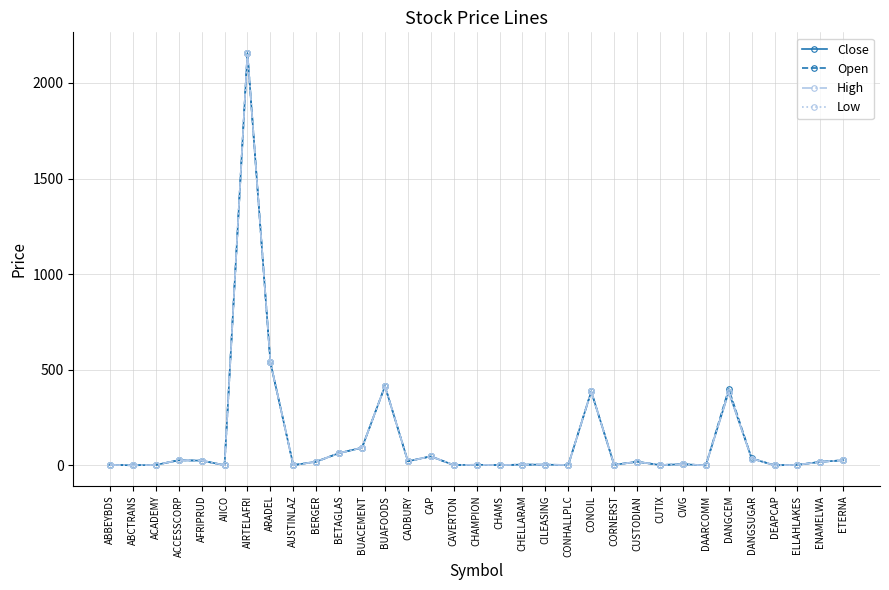

How many data points in High are less than 6?

16